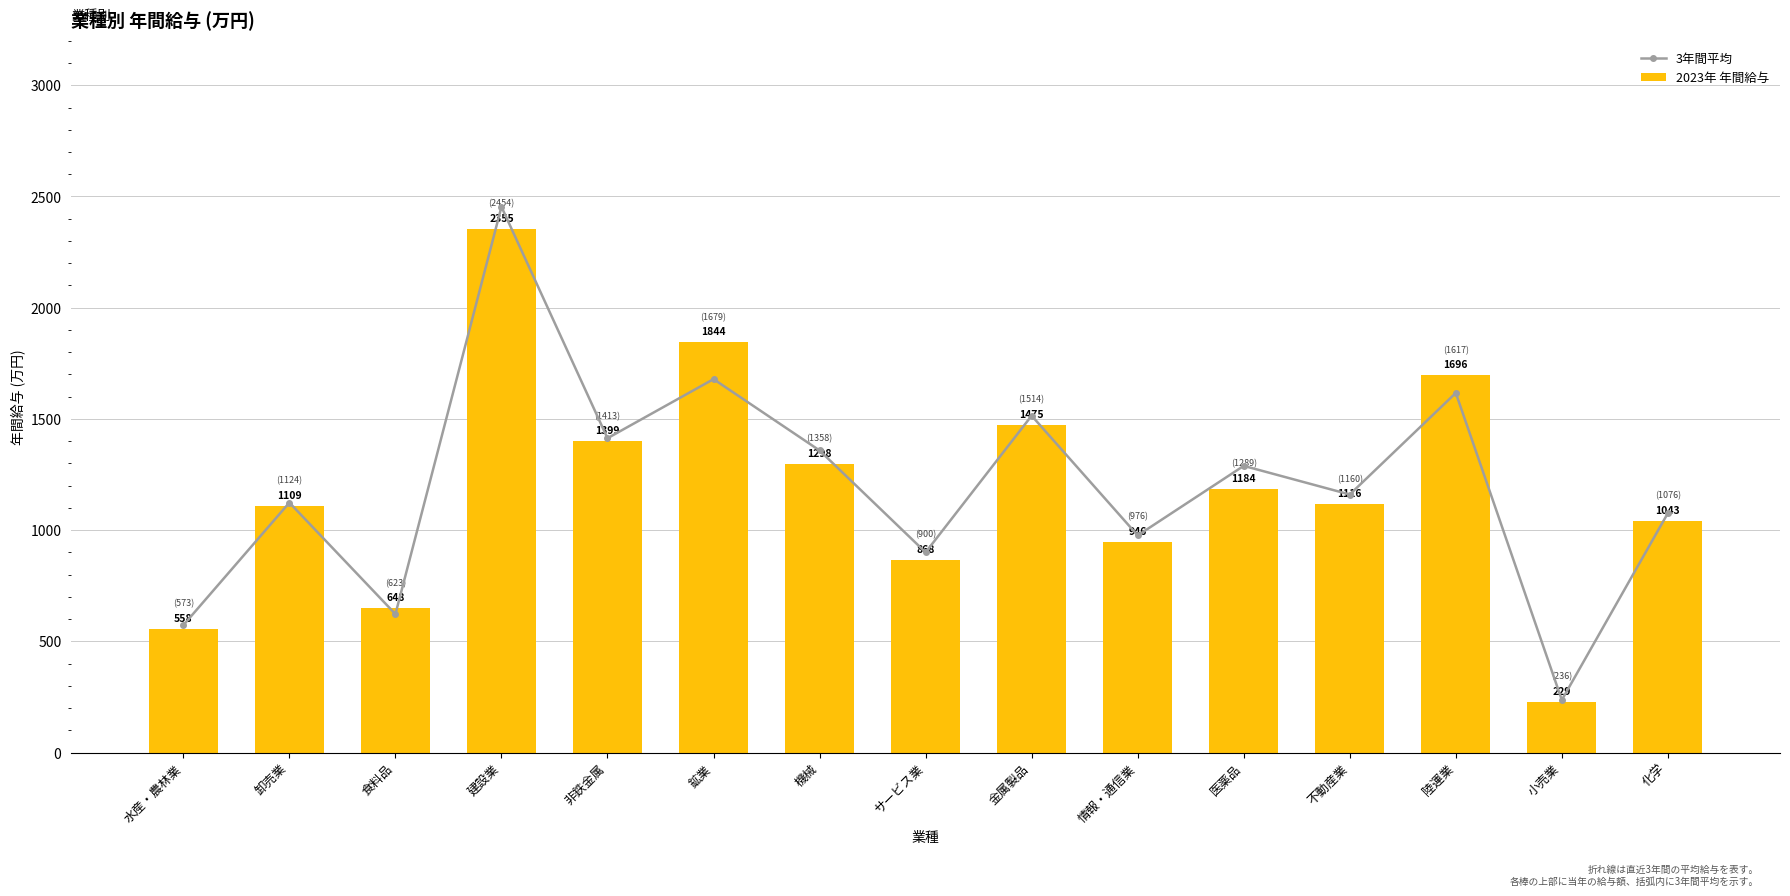

What is the difference between the second highest and minimum values in the 2023年 年間給与 series?

1615.0